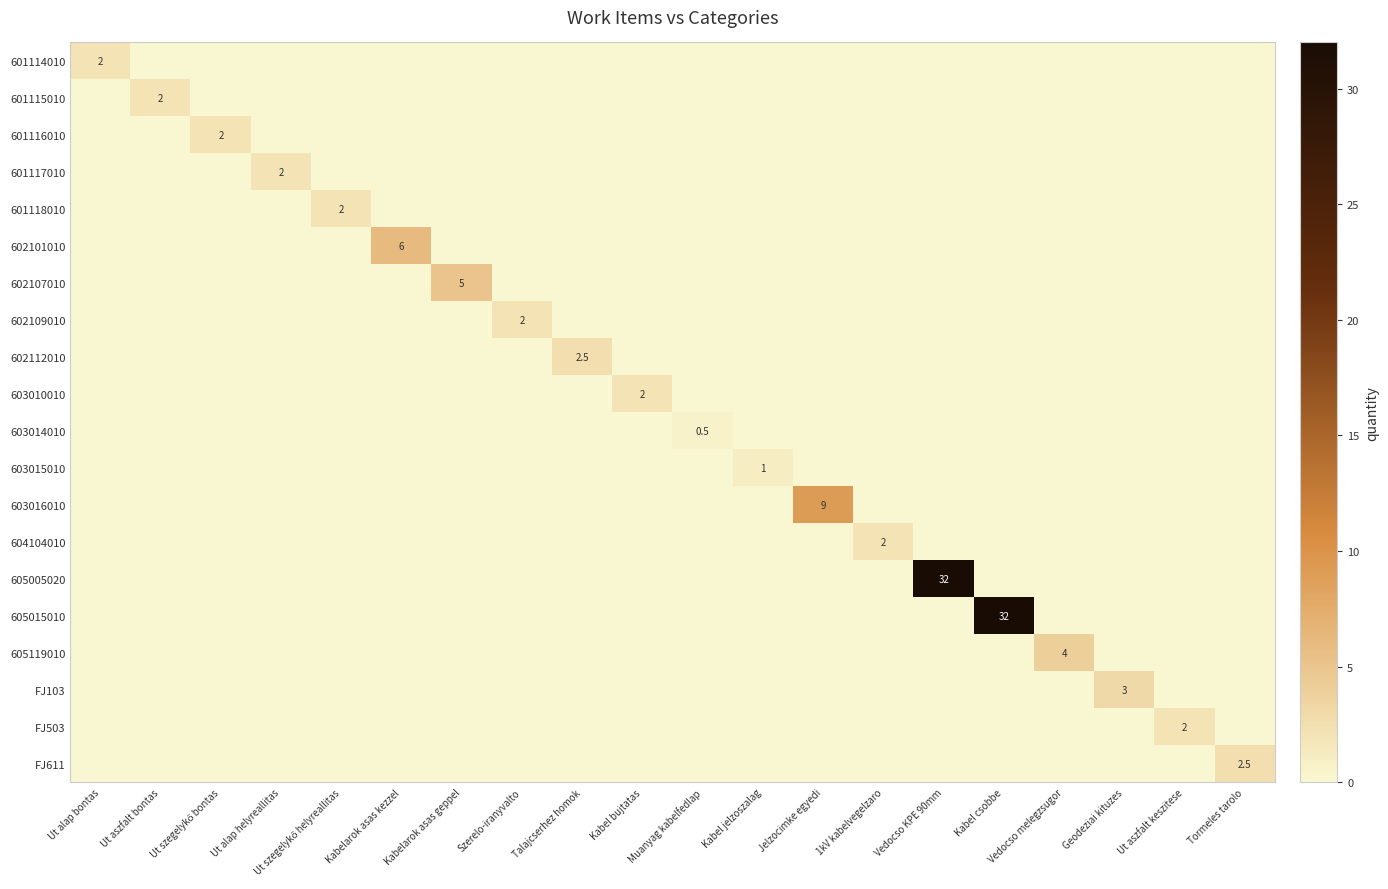

At Muanyag kabelfedlap, list the series in order from smallest to largest.

601114010, 601115010, 601116010, 601117010, 601118010, 602101010, 602107010, 602109010, 602112010, 603010010, 603015010, 603016010, 604104010, 605005020, 605015010, 605119010, FJ103, FJ503, FJ611, 603014010